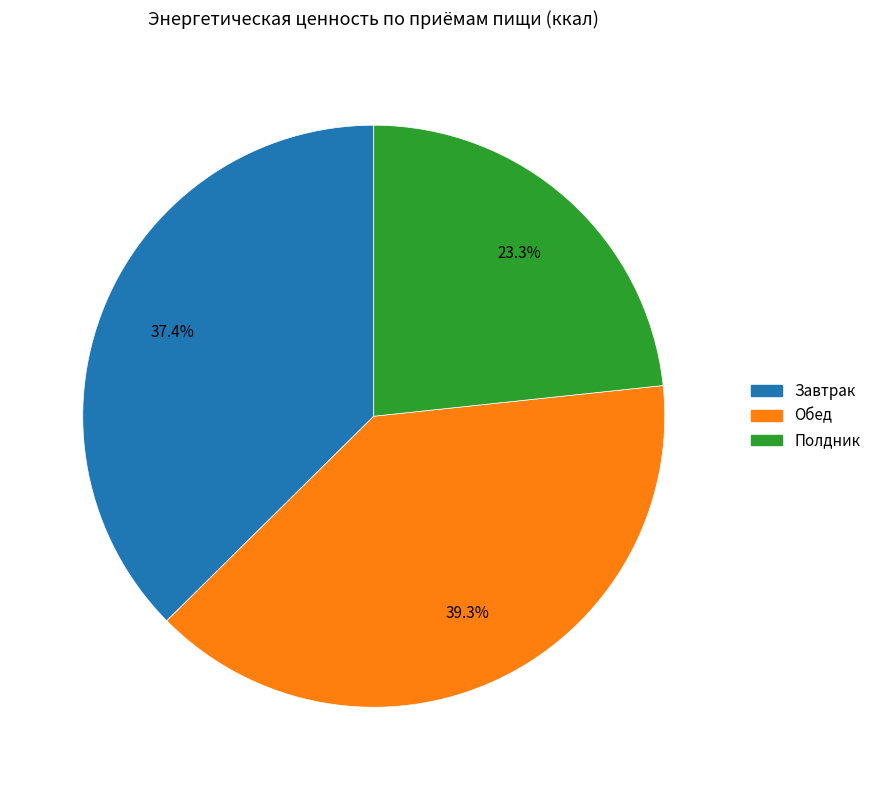

What percentage is the Обед slice, to the nearest percent?

39%